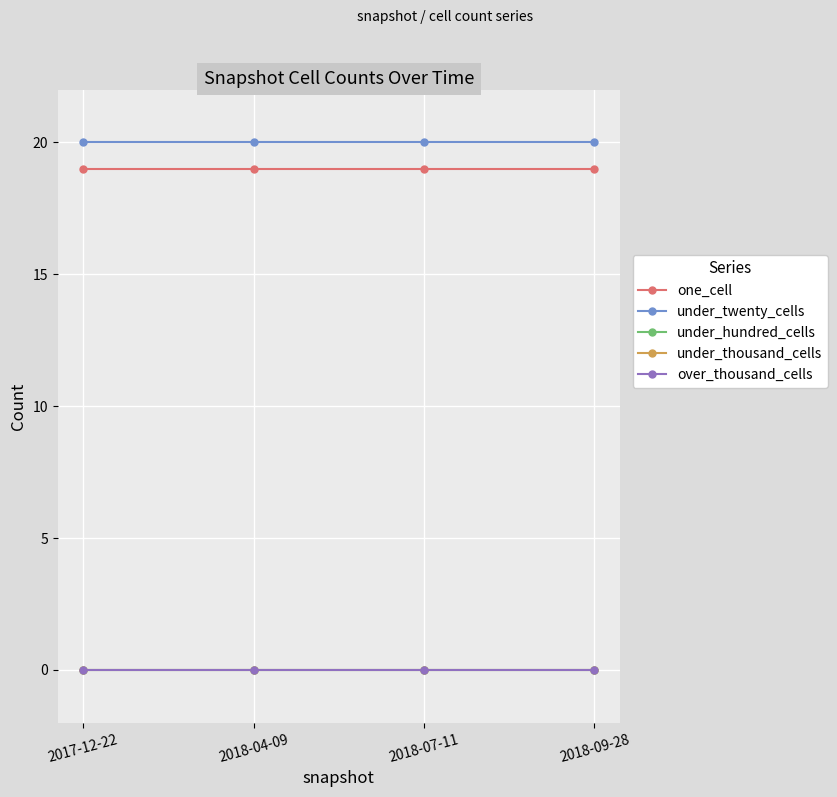

Does the chart have visible grid lines?

Yes